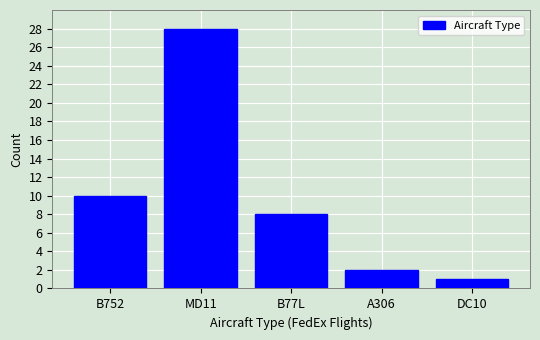

Reading right to left, list all the values displayed in this chart.

1	2	8	28	10